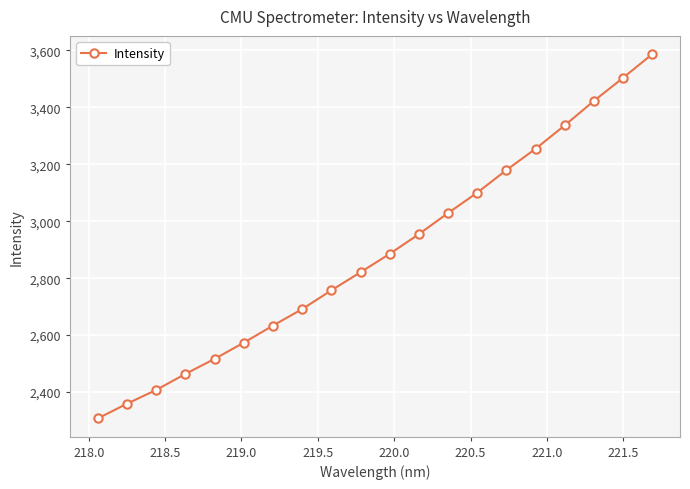

What is the value of the 5th point from the left?

2516.3